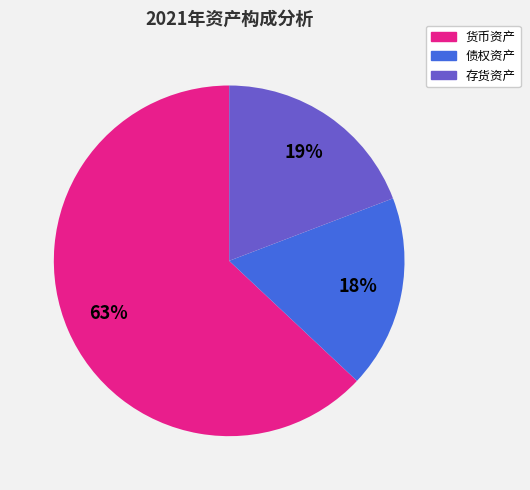

True or false: 货币资产 accounts for 63% of the total.

True